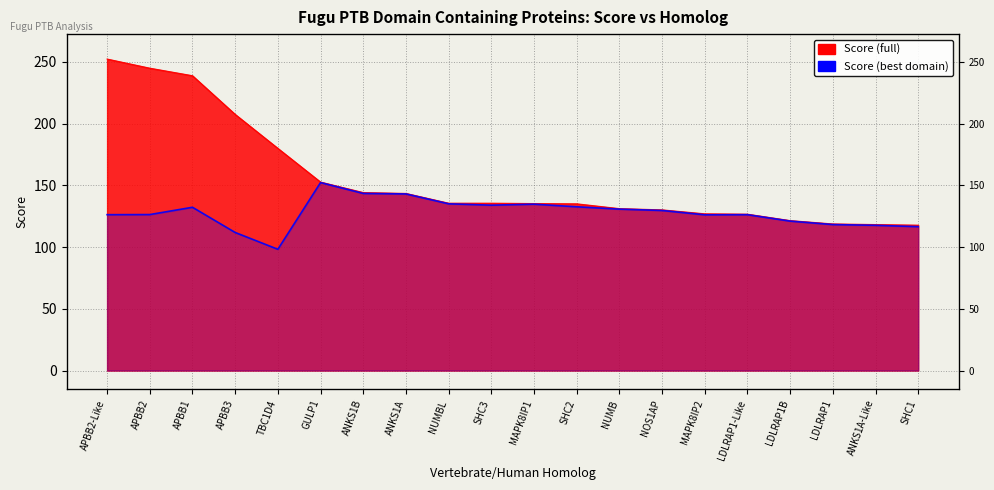

How many values in the Score (best domain) series exceed 129?

10